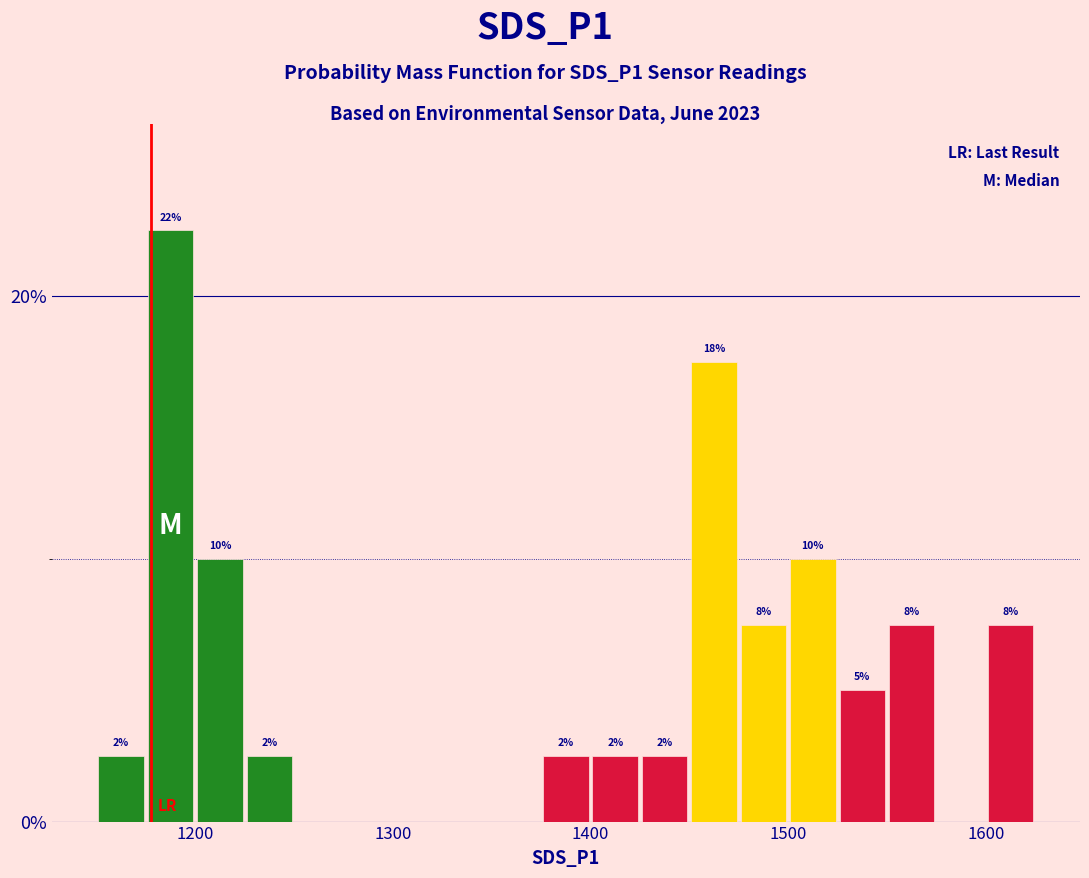

Around what value on the x-axis is the tallest bar? Give the approximate position of its centre, as read against the axis.

1190